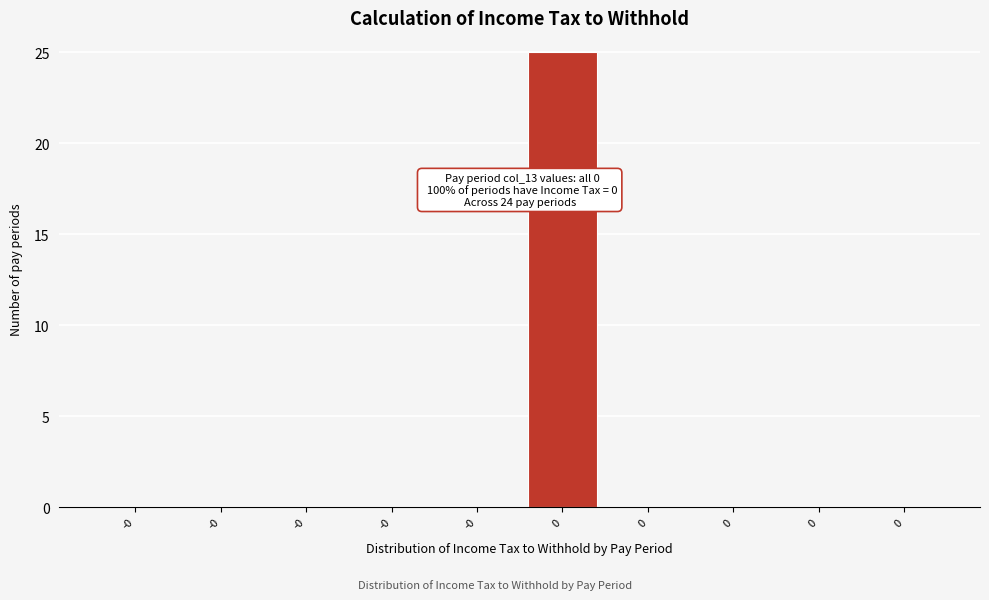

Are the bars horizontal?

No